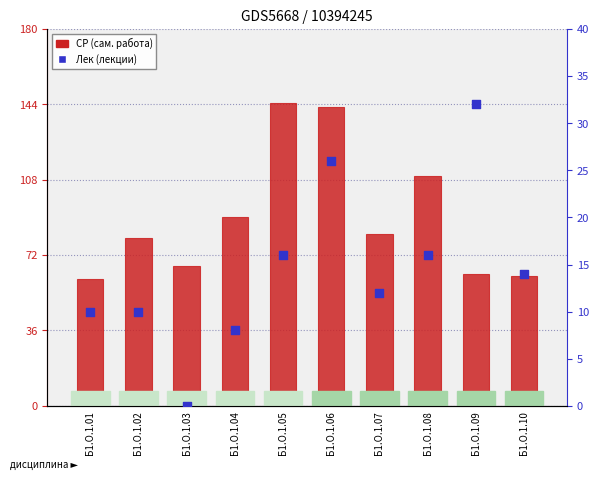

Is the value of Лек (лекции) at Б1.О.1.08 greater than the value of СР (сам. работа) at Б1.О.1.08?

No